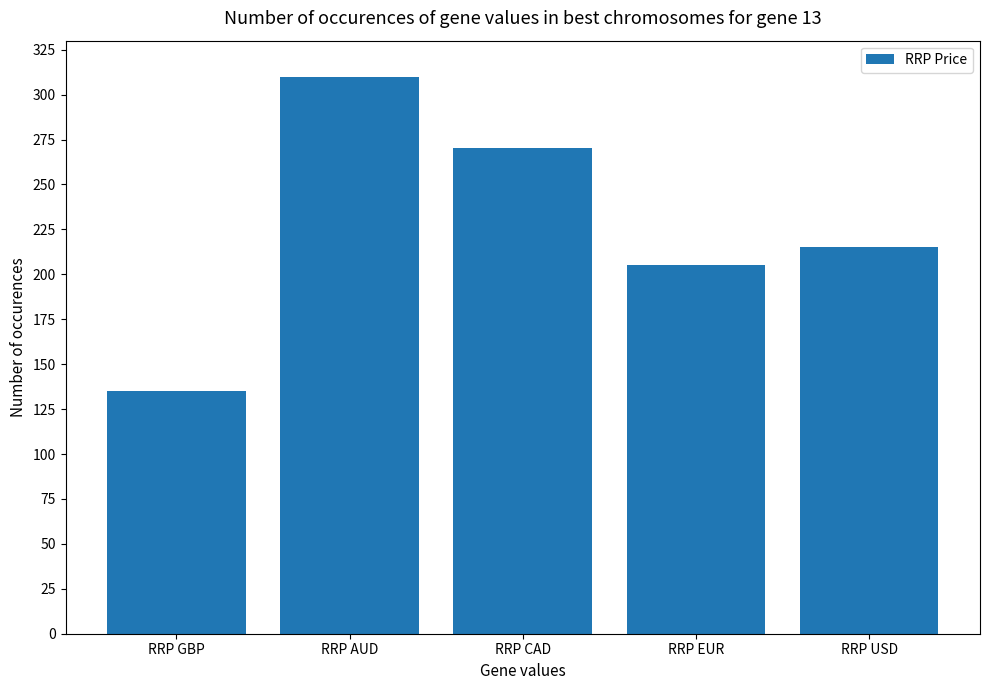

Reading left to right, transcribe all the data shown in this chart.

RRP GBP=135	RRP AUD=310	RRP CAD=270	RRP EUR=205	RRP USD=215